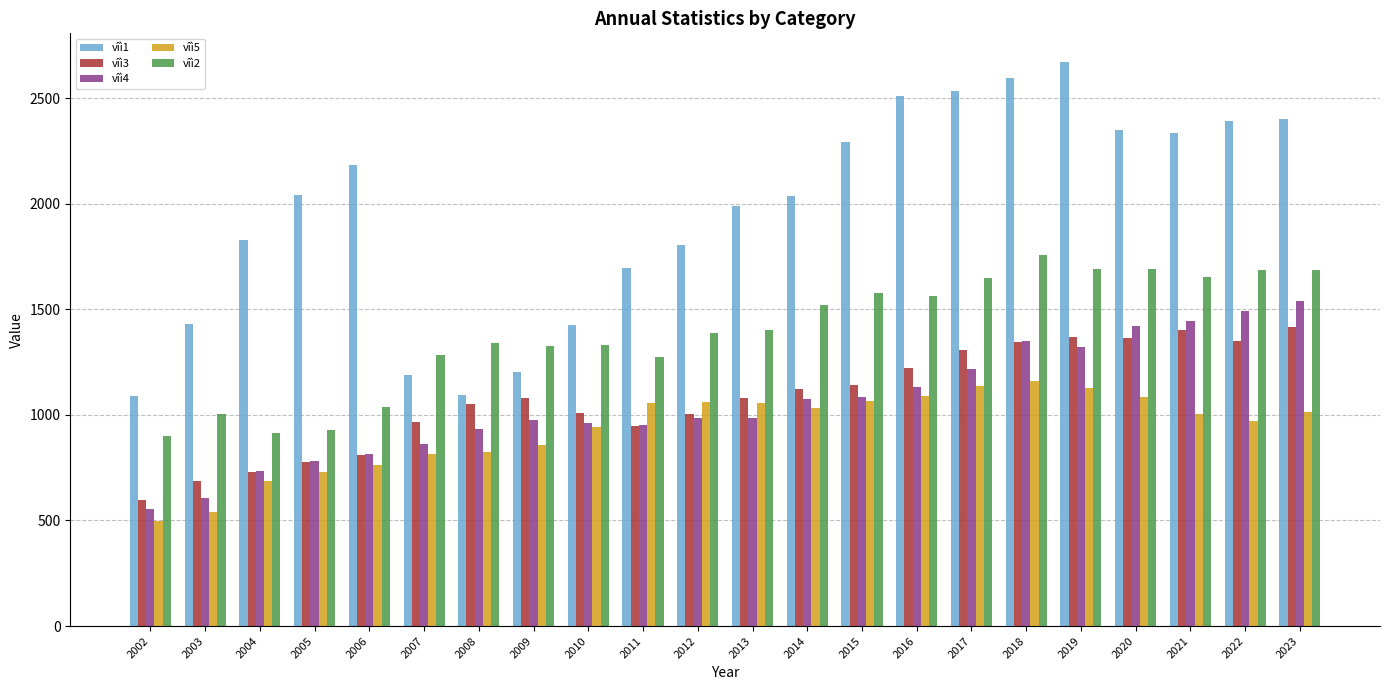

Is the value of vîì1 at 2014 greater than the value of vîì4 at 2017?

Yes